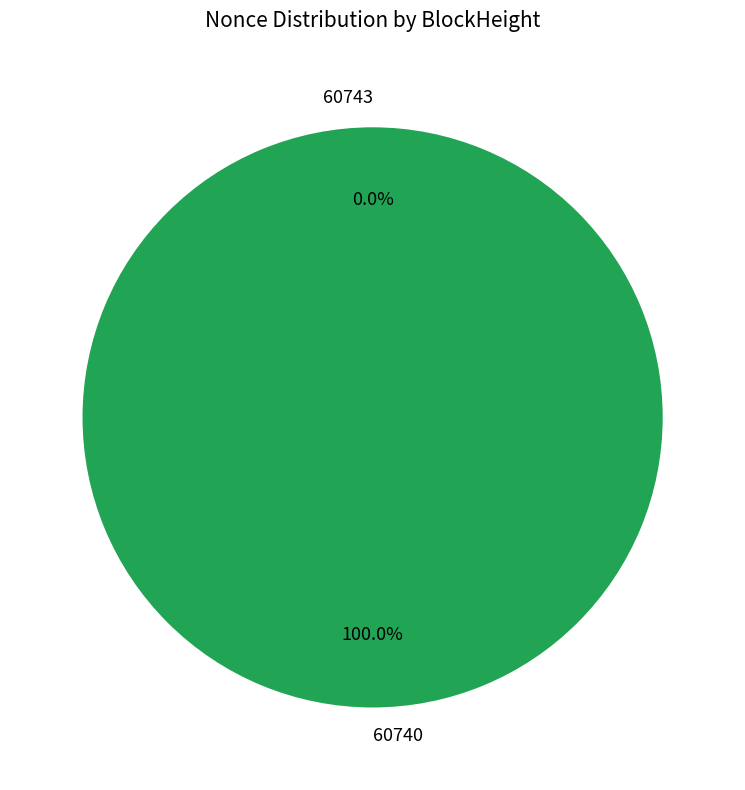

What is the change in value from 60743 to 60740?

+7607